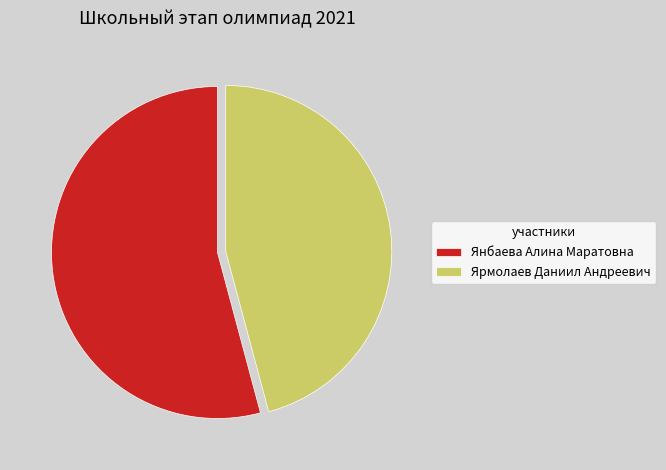

Which slice is the smallest?

Ярмолаев Даниил Андреевич